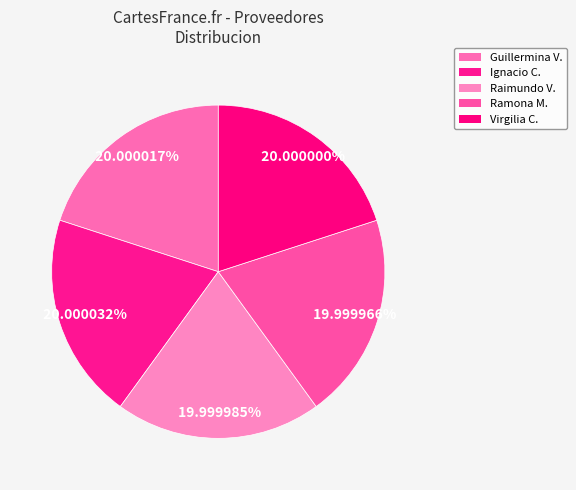

Count the number of slices in the pie.

5